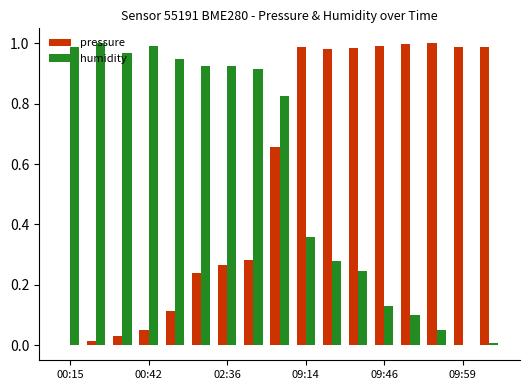

What is the sum of all humidity values?

9.7